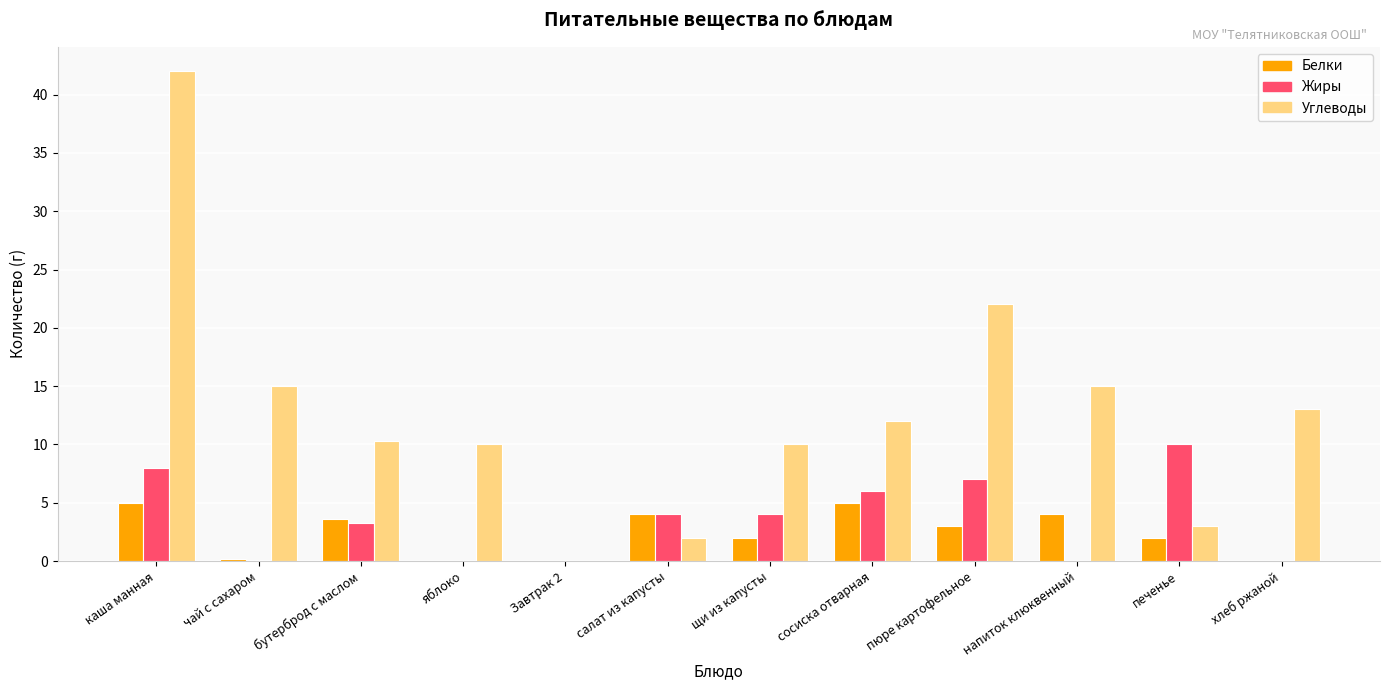

What is the approximate value of Жиры at щи из капусты?

4.0